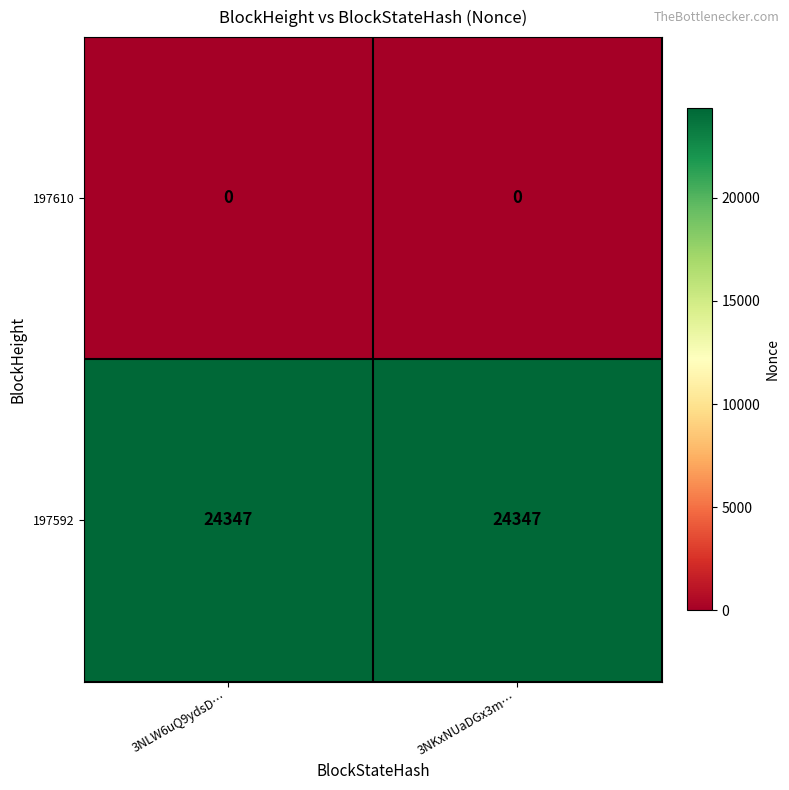

Rank the series by their maximum value, from highest to lowest.

197592, 197610